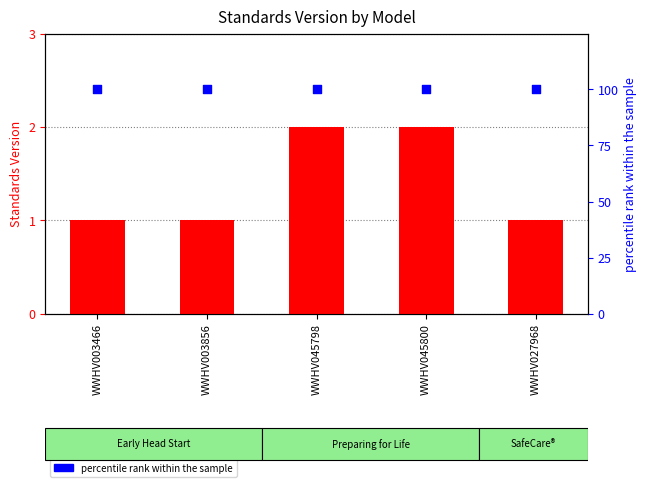

Is the value of Standards Version at WWHV045798 greater than the value of percentile rank within the sample at WWHV045800?

No